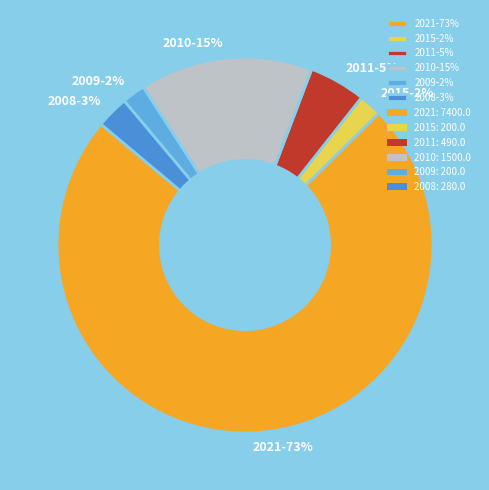

Count the number of slices in the pie.

6